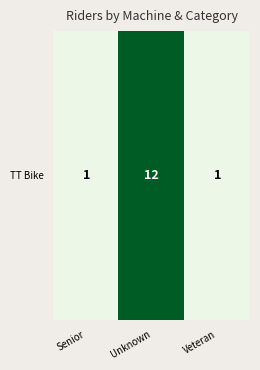

The value at Senior is 1. True or false?

True